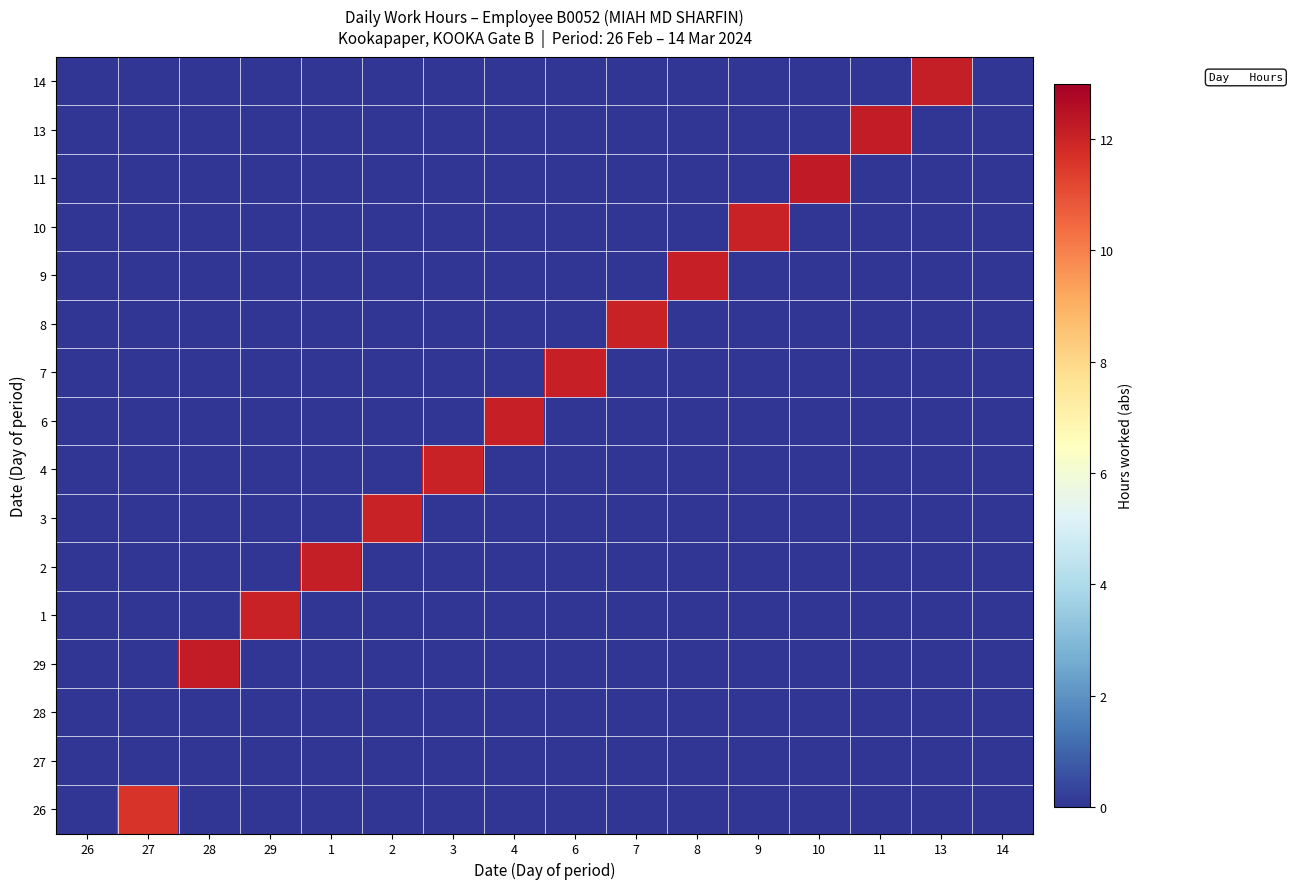

Reading left to right, what are all the values shown in this chart?

26: 26=0.0	27=11.6	28=0.0	29=0.0	1=0.0	2=0.0	3=0.0	4=0.0	6=0.0	7=0.0	8=0.0	9=0.0	10=0.0	11=0.0	13=0.0	14=0.0
27: 26=0.0	27=0.0	28=0.0	29=0.0	1=0.0	2=0.0	3=0.0	4=0.0	6=0.0	7=0.0	8=0.0	9=0.0	10=0.0	11=0.0	13=0.0	14=0.0
28: 26=0.0	27=0.0	28=0.0	29=0.0	1=0.0	2=0.0	3=0.0	4=0.0	6=0.0	7=0.0	8=0.0	9=0.0	10=0.0	11=0.0	13=0.0	14=0.0
29: 26=0.0	27=0.0	28=12.2	29=0.0	1=0.0	2=0.0	3=0.0	4=0.0	6=0.0	7=0.0	8=0.0	9=0.0	10=0.0	11=0.0	13=0.0	14=0.0
1: 26=0.0	27=0.0	28=0.0	29=12.1	1=0.0	2=0.0	3=0.0	4=0.0	6=0.0	7=0.0	8=0.0	9=0.0	10=0.0	11=0.0	13=0.0	14=0.0
2: 26=0.0	27=0.0	28=0.0	29=0.0	1=12.2	2=0.0	3=0.0	4=0.0	6=0.0	7=0.0	8=0.0	9=0.0	10=0.0	11=0.0	13=0.0	14=0.0
3: 26=0.0	27=0.0	28=0.0	29=0.0	1=0.0	2=12.0	3=0.0	4=0.0	6=0.0	7=0.0	8=0.0	9=0.0	10=0.0	11=0.0	13=0.0	14=0.0
4: 26=0.0	27=0.0	28=0.0	29=0.0	1=0.0	2=0.0	3=12.1	4=0.0	6=0.0	7=0.0	8=0.0	9=0.0	10=0.0	11=0.0	13=0.0	14=0.0
6: 26=0.0	27=0.0	28=0.0	29=0.0	1=0.0	2=0.0	3=0.0	4=12.1	6=0.0	7=0.0	8=0.0	9=0.0	10=0.0	11=0.0	13=0.0	14=0.0
7: 26=0.0	27=0.0	28=0.0	29=0.0	1=0.0	2=0.0	3=0.0	4=0.0	6=12.1	7=0.0	8=0.0	9=0.0	10=0.0	11=0.0	13=0.0	14=0.0
8: 26=0.0	27=0.0	28=0.0	29=0.0	1=0.0	2=0.0	3=0.0	4=0.0	6=0.0	7=12.0	8=0.0	9=0.0	10=0.0	11=0.0	13=0.0	14=0.0
9: 26=0.0	27=0.0	28=0.0	29=0.0	1=0.0	2=0.0	3=0.0	4=0.0	6=0.0	7=0.0	8=12.1	9=0.0	10=0.0	11=0.0	13=0.0	14=0.0
10: 26=0.0	27=0.0	28=0.0	29=0.0	1=0.0	2=0.0	3=0.0	4=0.0	6=0.0	7=0.0	8=0.0	9=12.1	10=0.0	11=0.0	13=0.0	14=0.0
11: 26=0.0	27=0.0	28=0.0	29=0.0	1=0.0	2=0.0	3=0.0	4=0.0	6=0.0	7=0.0	8=0.0	9=0.0	10=12.2	11=0.0	13=0.0	14=0.0
13: 26=0.0	27=0.0	28=0.0	29=0.0	1=0.0	2=0.0	3=0.0	4=0.0	6=0.0	7=0.0	8=0.0	9=0.0	10=0.0	11=12.2	13=0.0	14=0.0
14: 26=0.0	27=0.0	28=0.0	29=0.0	1=0.0	2=0.0	3=0.0	4=0.0	6=0.0	7=0.0	8=0.0	9=0.0	10=0.0	11=0.0	13=12.2	14=0.0